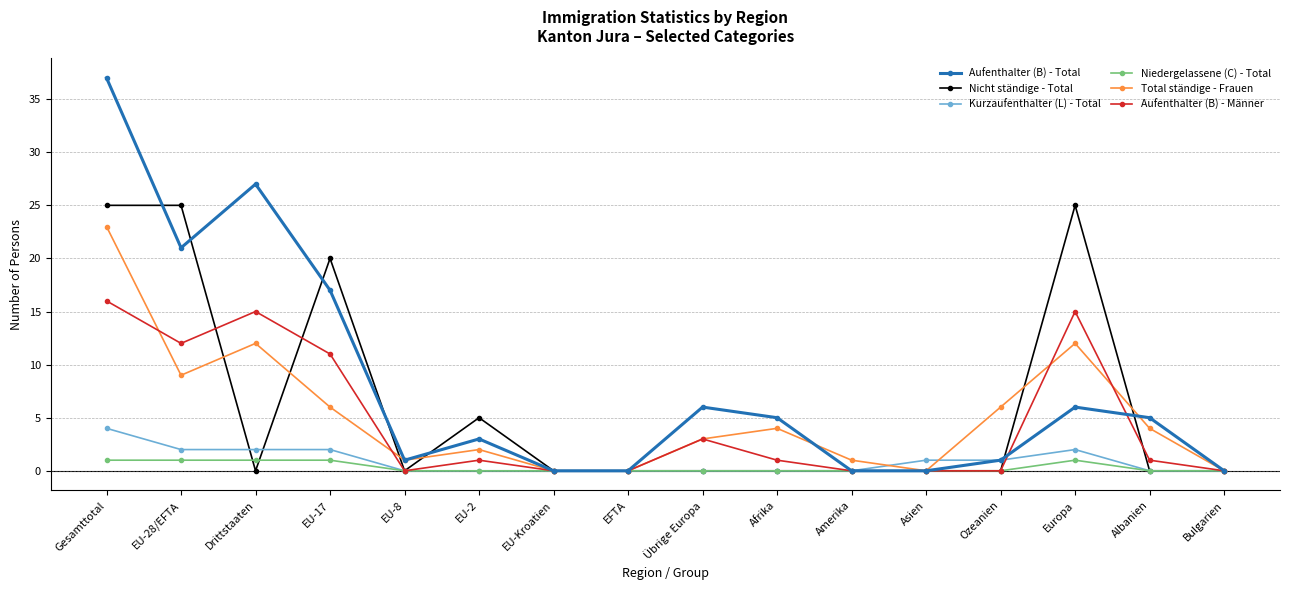

List the series in order of their peak value, lowest first.

Niedergelassene (C) - Total, Kurzaufenthalter (L) - Total, Aufenthalter (B) - Männer, Total ständige - Frauen, Nicht ständige - Total, Aufenthalter (B) - Total